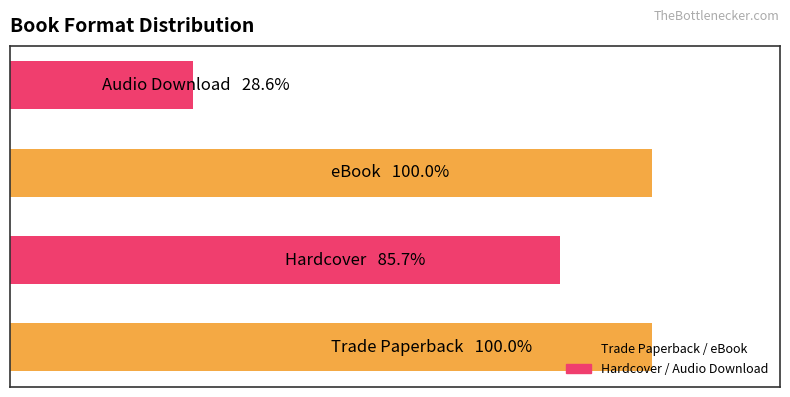

How many categories are shown in the chart?

4